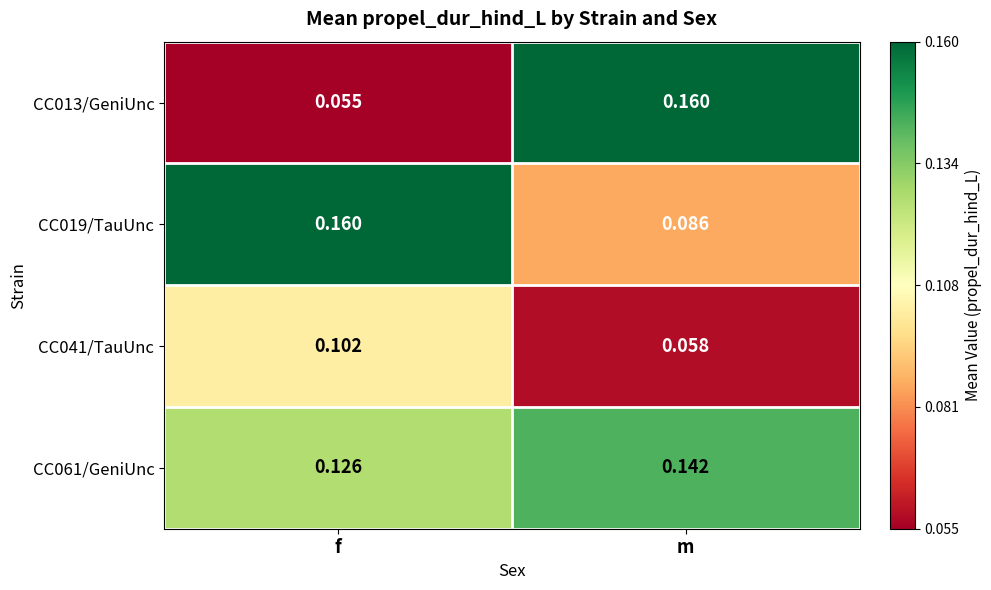

Where is CC019/TauUnc nearest to the value 0?

m